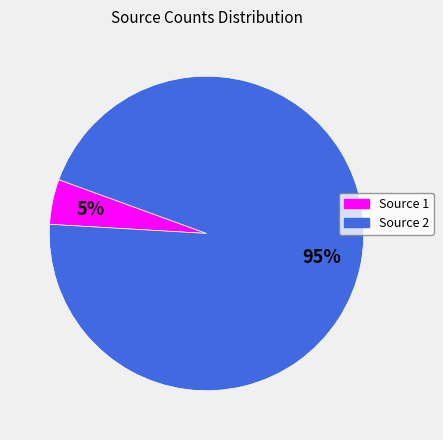

What percentage is the Source 1 slice, to the nearest percent?

5%